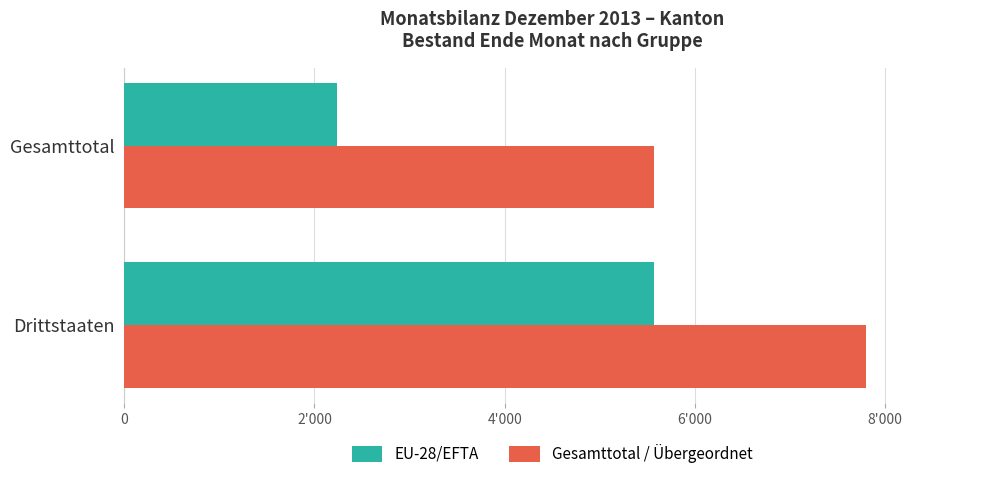

What are all the series names shown in the legend?

EU-28/EFTA, Gesamttotal / Übergeordnet